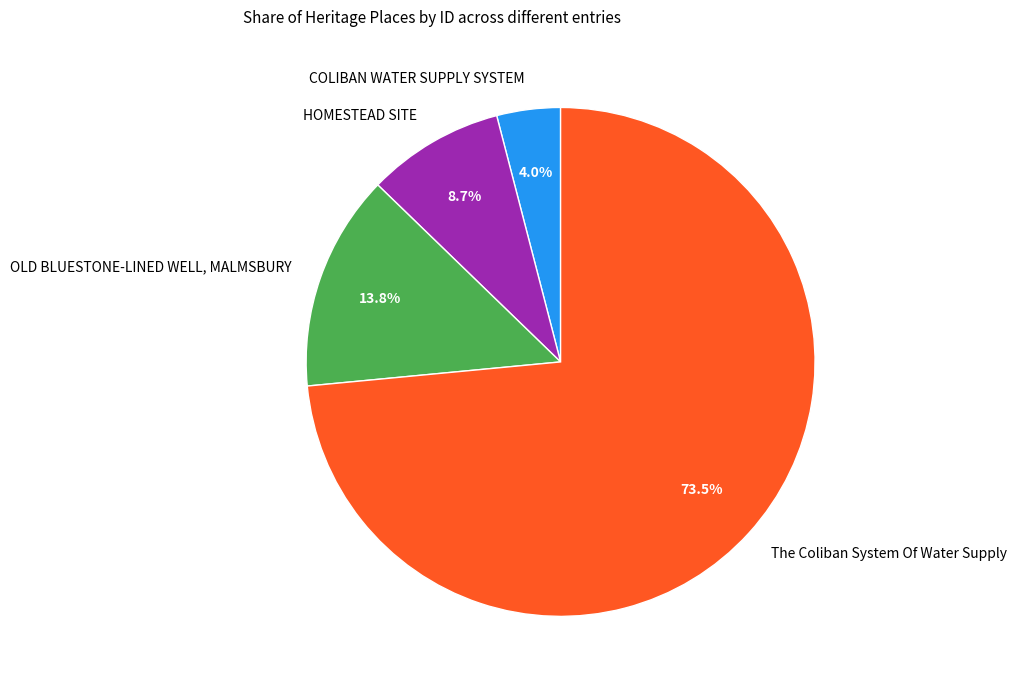

Which has a higher value, HOMESTEAD SITE or The Coliban System Of Water Supply?

The Coliban System Of Water Supply